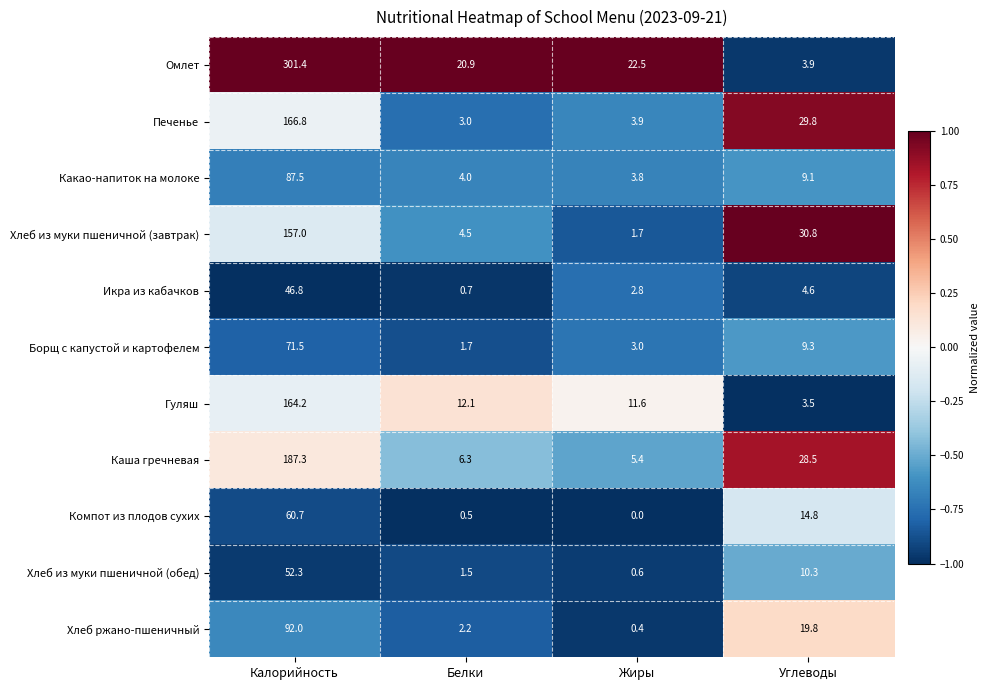

At which label does Хлеб ржано-пшеничный reach its peak?

Калорийность